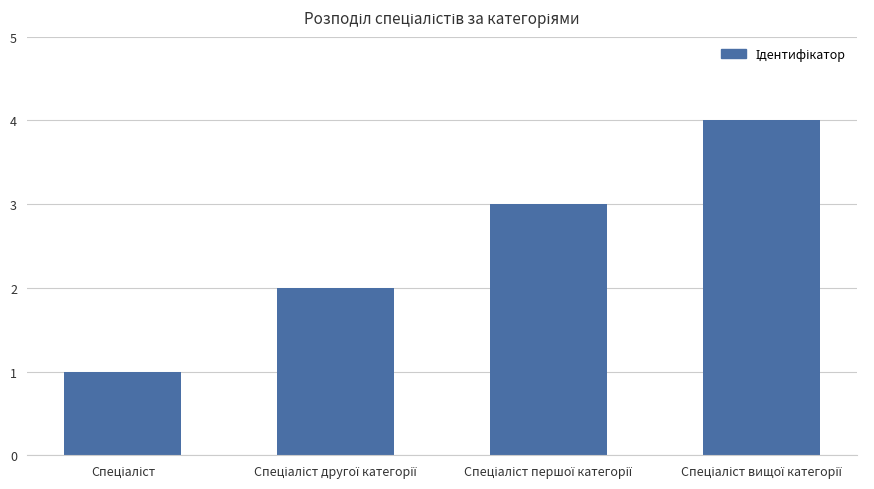

What is the sum of all values?

10